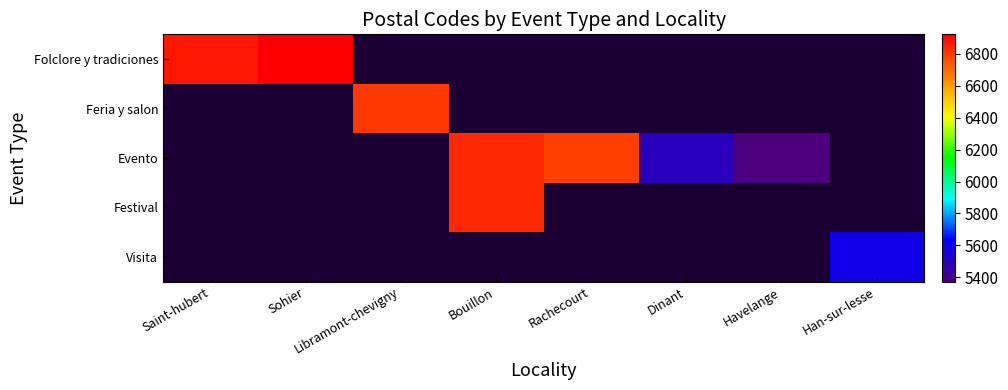

List the series in order of their peak value, highest first.

Folclore y tradiciones, Feria y salon, Evento, Festival, Visita